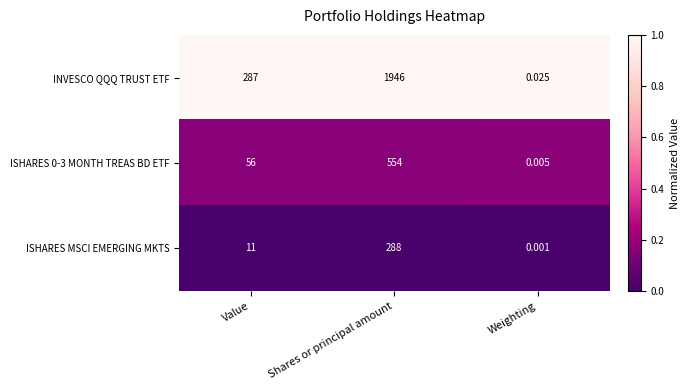

Which series has the largest total across all categories?

INVESCO QQQ TRUST ETF